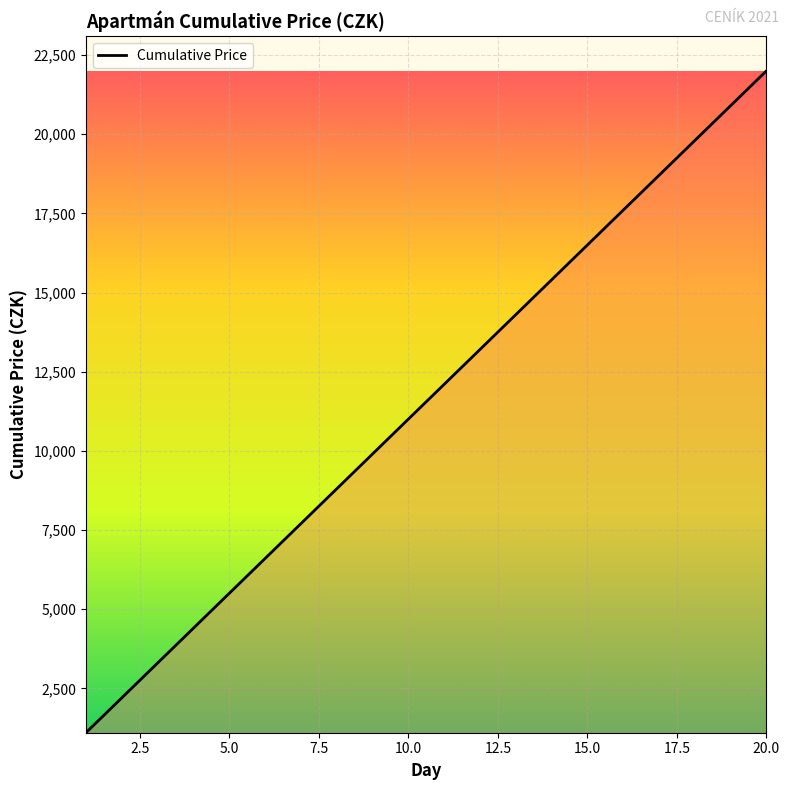

What is the minimum value shown in the chart?

1100